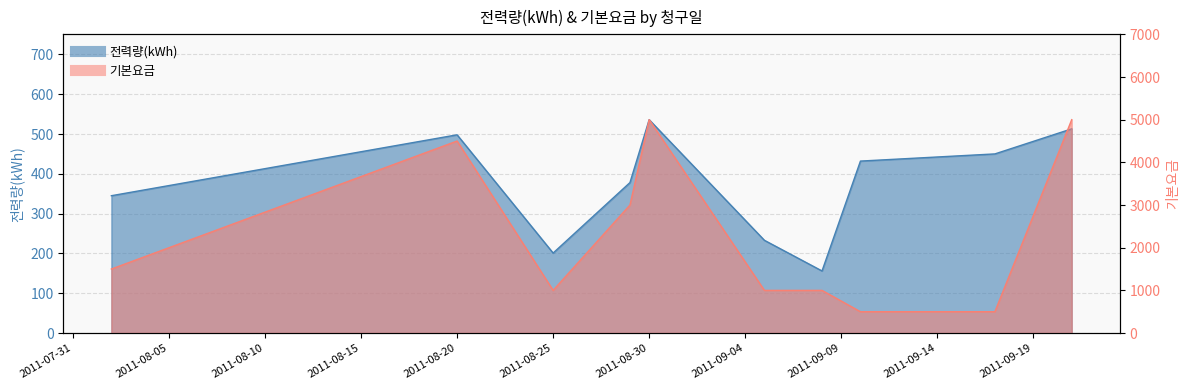

True or false: 기본요금 and 전력량(kWh) intersect in this chart.

False